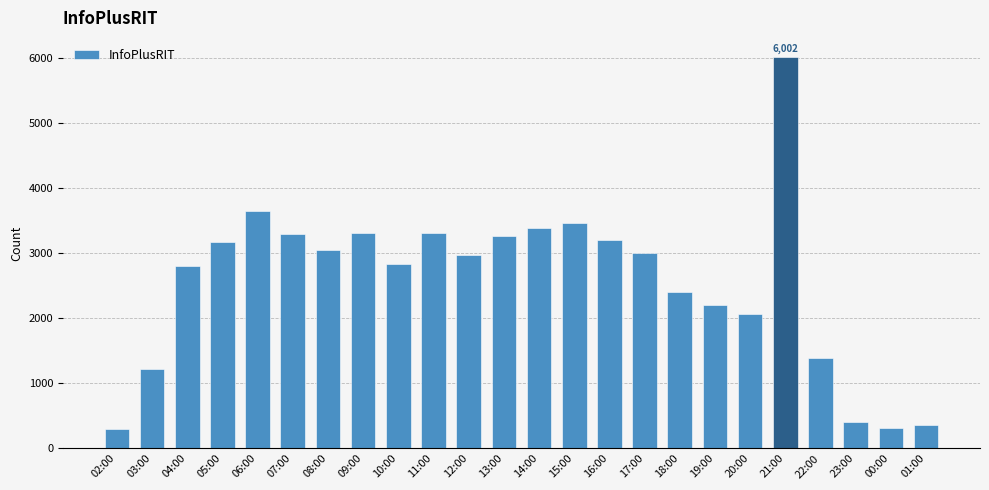

True or false: the data shows 1579 at 04:00.

False